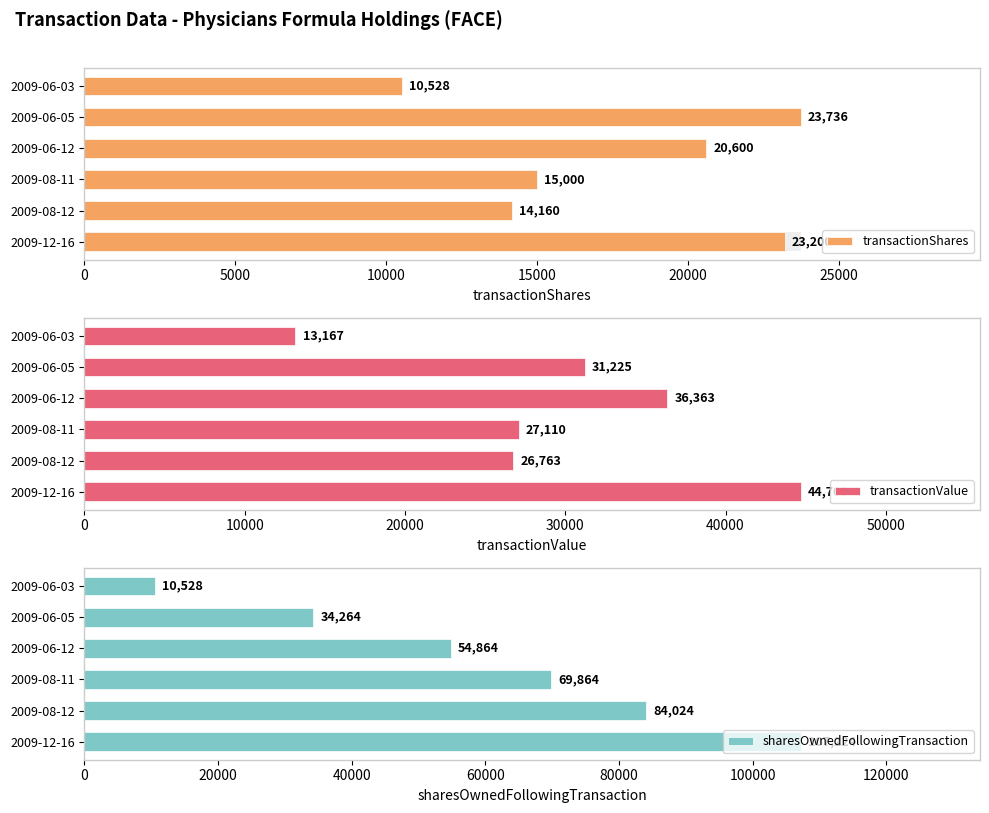

Is the value of transactionValue at 2009-08-12 greater than the value of transactionShares at 2009-12-16?

Yes